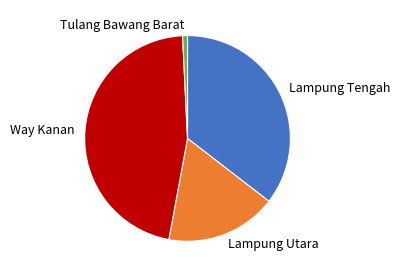

Between Lampung Tengah and Way Kanan, which is larger?

Way Kanan